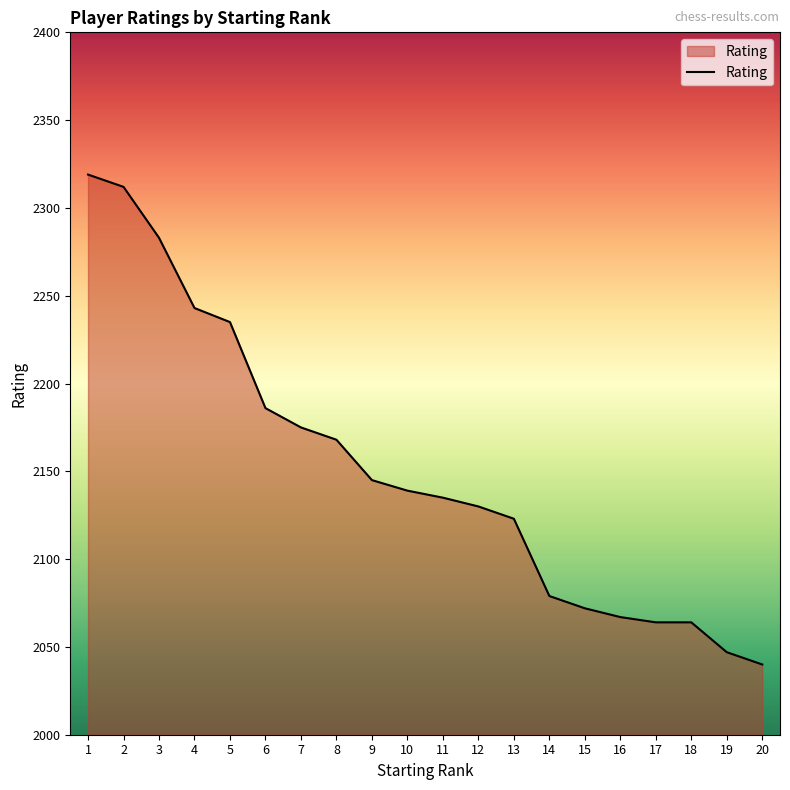

Does the chart have visible grid lines?

No